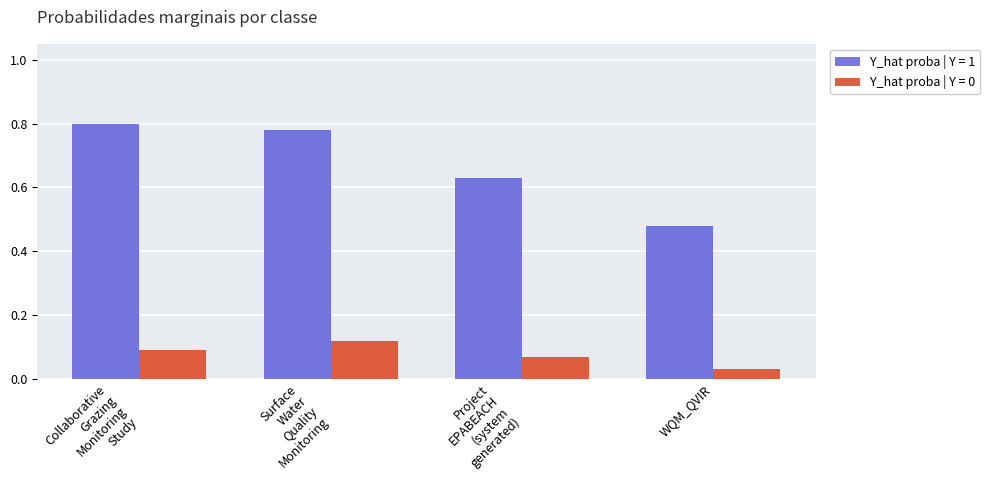

Count the Y_hat proba | Y = 1 values in the range 0 to 1.

4